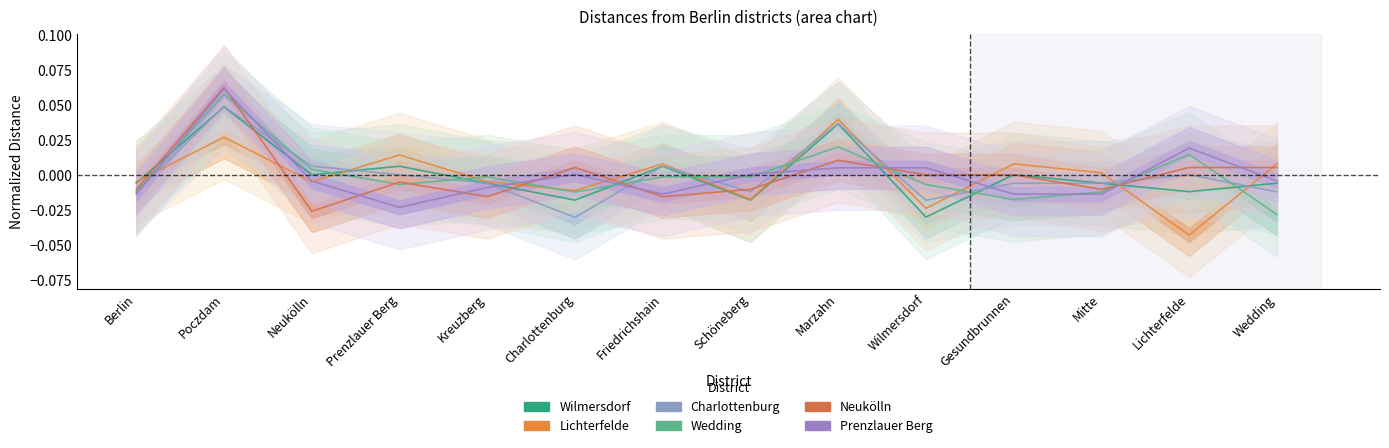

What is the label of the 11th point from the right?

Prenzlauer Berg